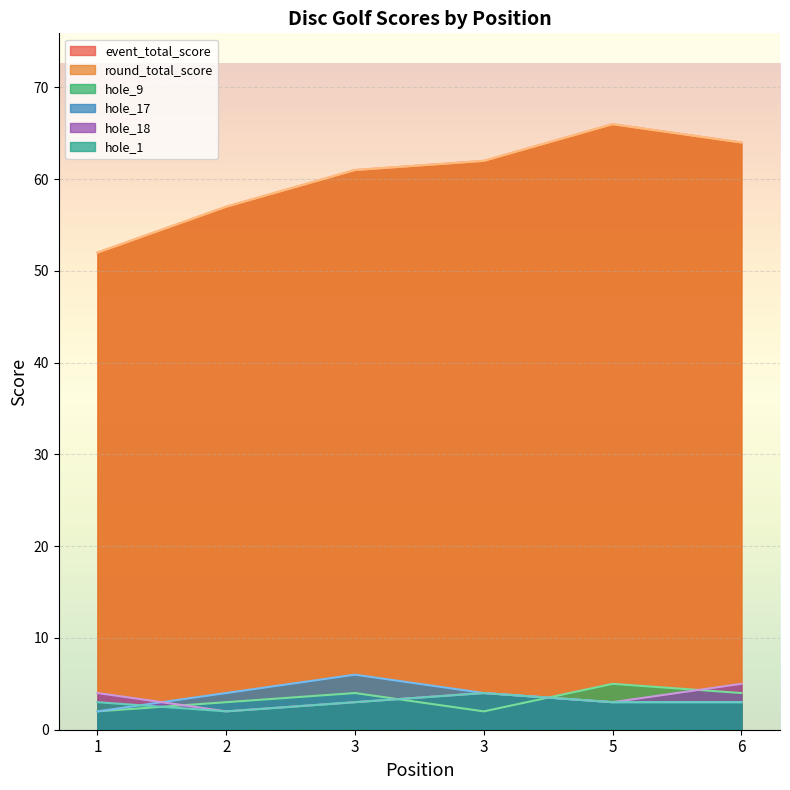

What value does the hole_1 series have at 1?

3